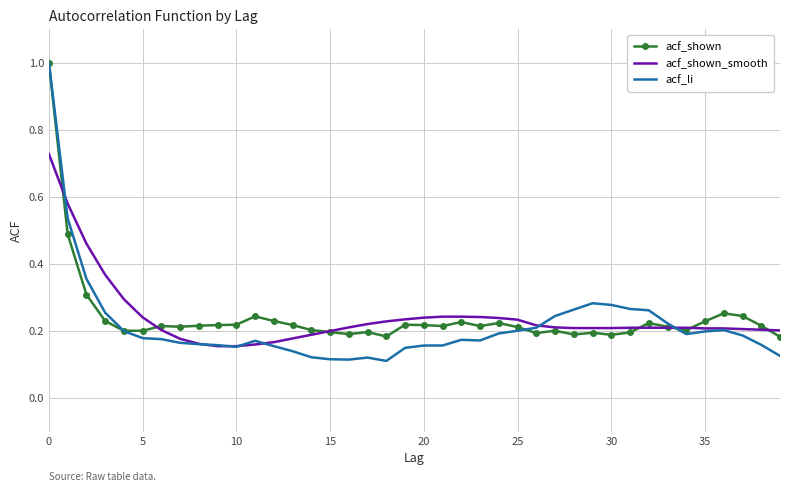

What is the highest value of the acf_li series?

1.0